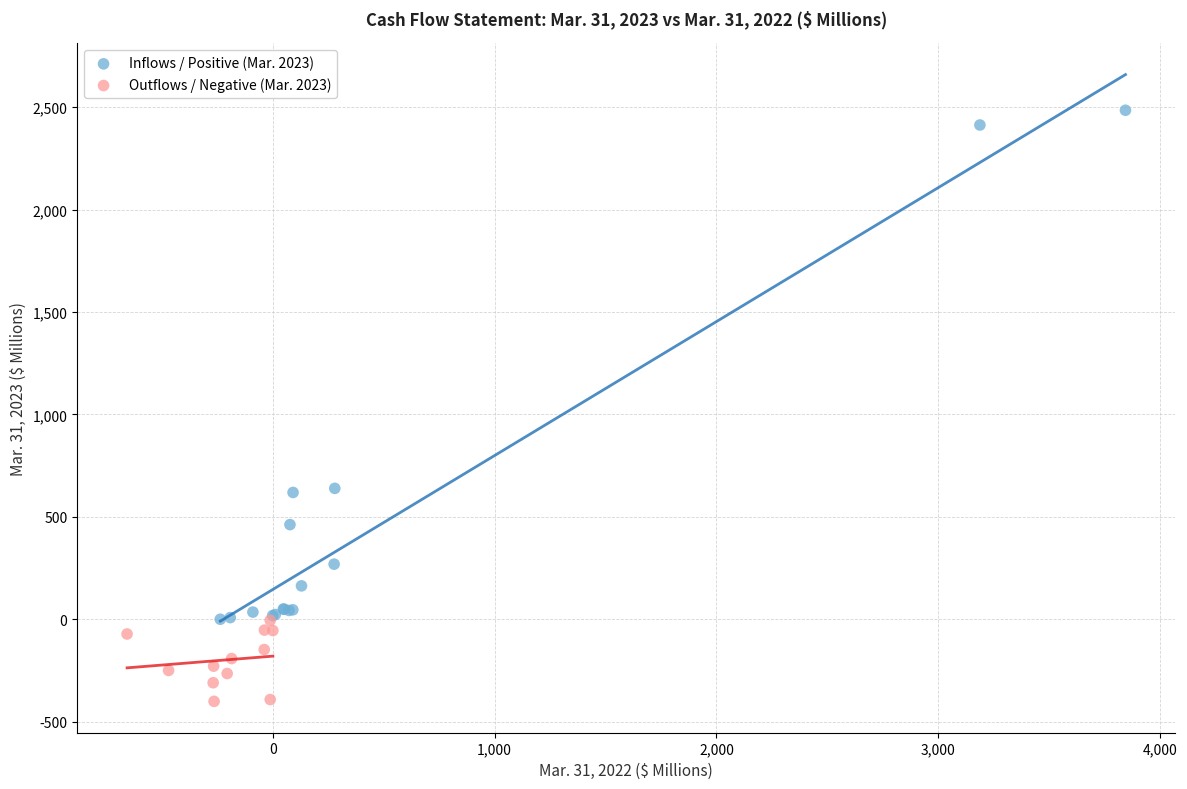

Which series reaches the maximum Y coordinate?

Inflows / Positive (Mar. 2023)